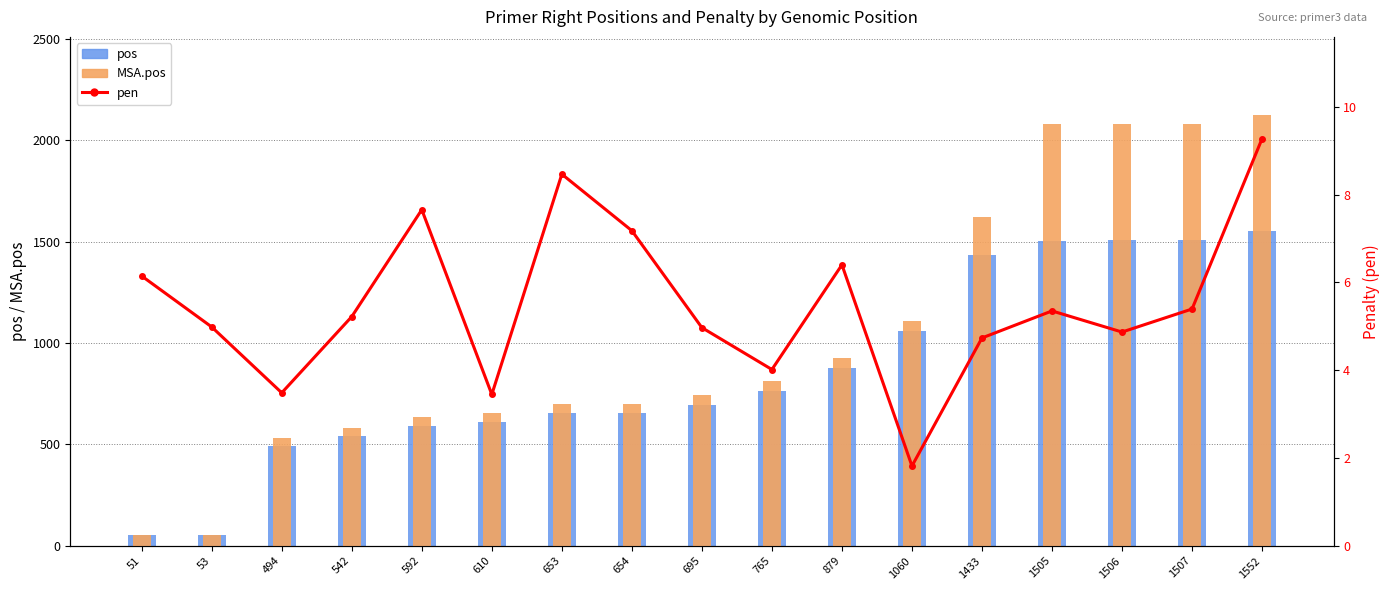

Reading left to right, extract all data points from this chart.

pos: 51=51.0	53=53.0	494=494.0	542=542.0	592=592.0	610=610.0	653=653.0	654=654.0	695=695.0	765=765.0	879=879.0	1060=1060.0	1433=1433.0	1505=1505.0	1506=1506.0	1507=1507.0	1552=1552.0
MSA.pos: 51=52.0	53=54.0	494=532.0	542=580.0	592=636.0	610=654.0	653=698.0	654=699.0	695=742.0	765=812.0	879=926.0	1060=1107.0	1433=1623.0	1505=2080.0	1506=2081.0	1507=2082.0	1552=2127.0
pen: 51=6.1	53=5.0	494=3.5	542=5.2	592=7.7	610=3.4	653=8.5	654=7.2	695=5.0	765=4.0	879=6.4	1060=1.8	1433=4.7	1505=5.4	1506=4.9	1507=5.4	1552=9.3